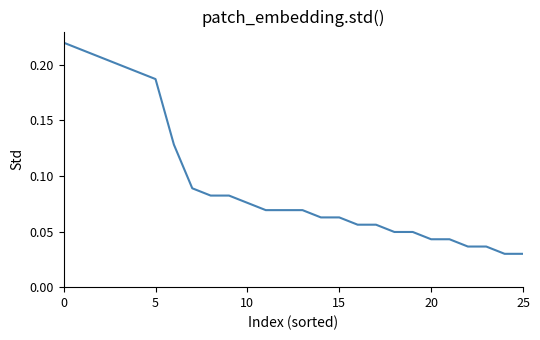

What is the sum of all values?

2.4